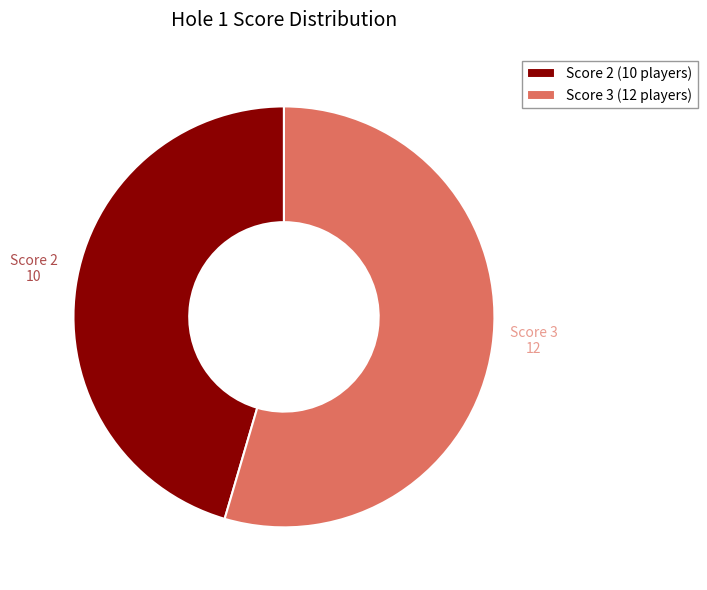

Combined, what portion of the pie is Score 3 (12 players) and Score 2 (10 players)?

100.0%